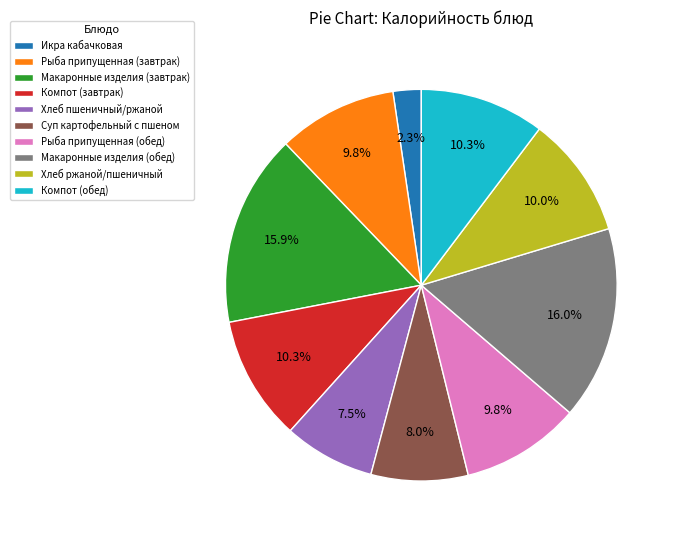

How many segments does this pie chart have?

10